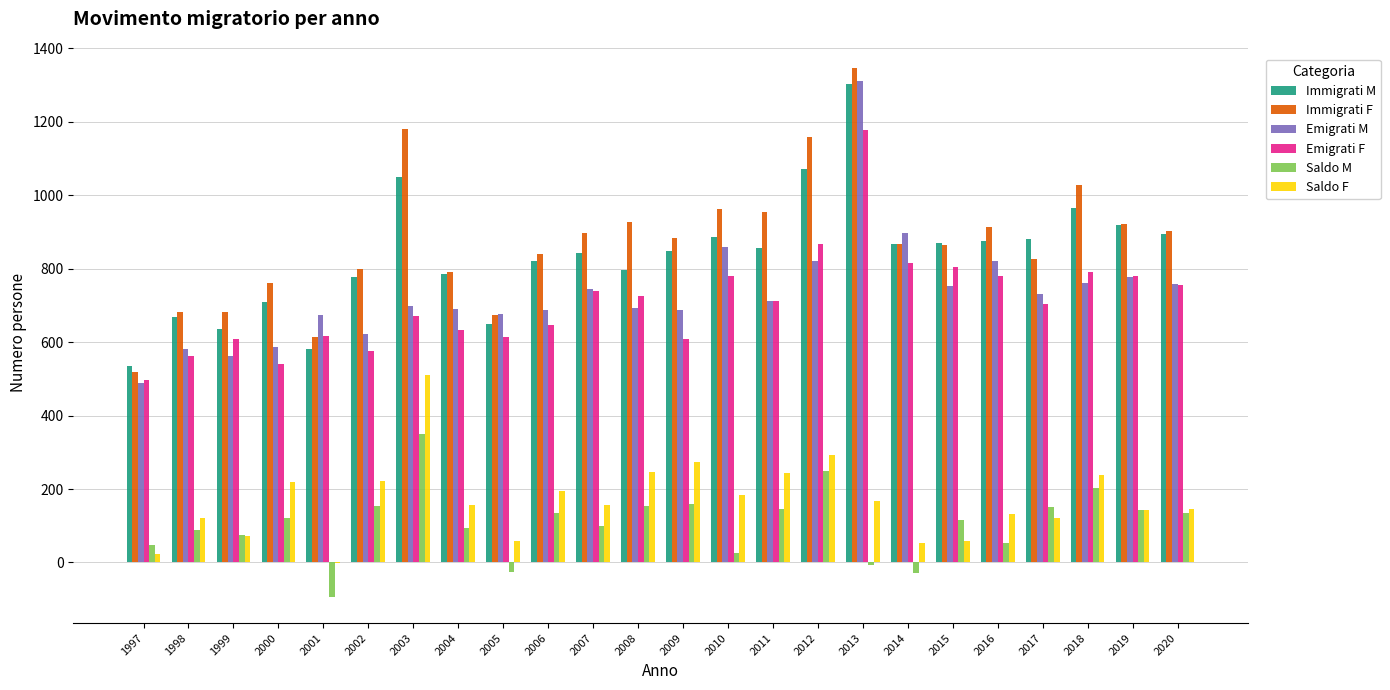

What is the difference between the Saldo M values at 2003 and 2006?

217